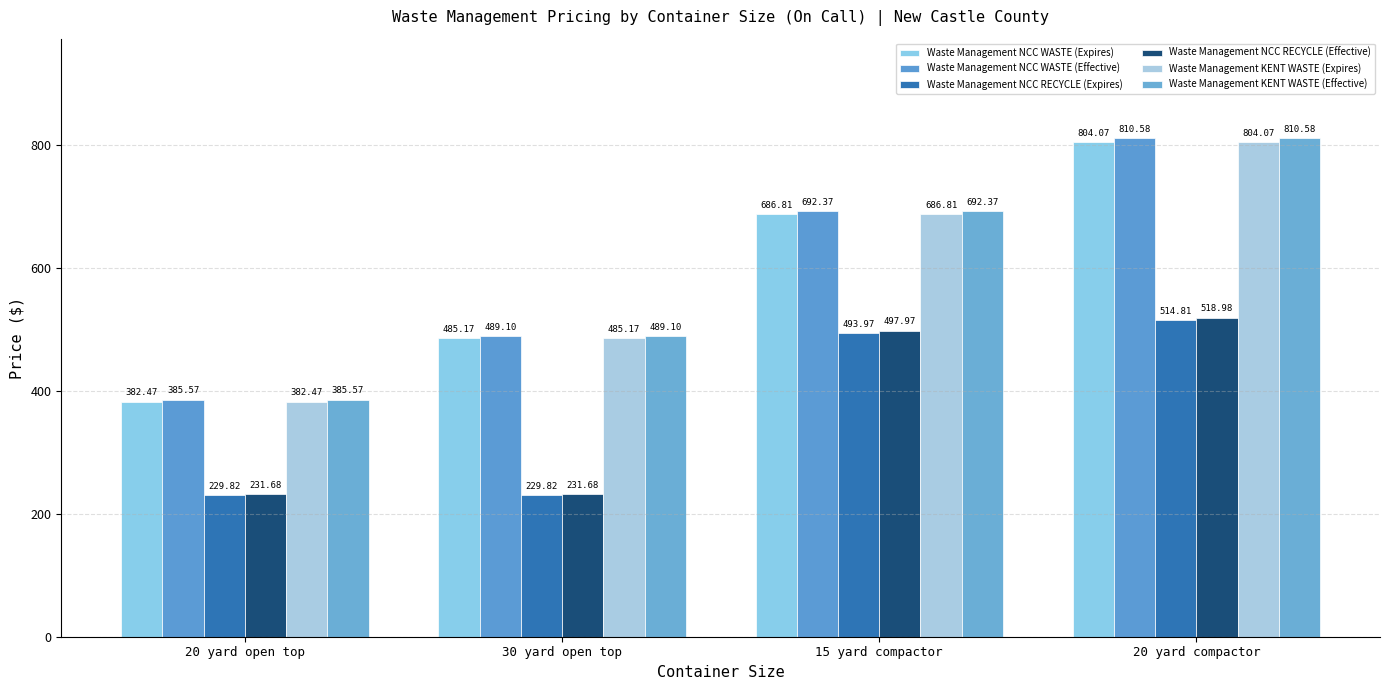

What is the greatest value displayed?

810.6